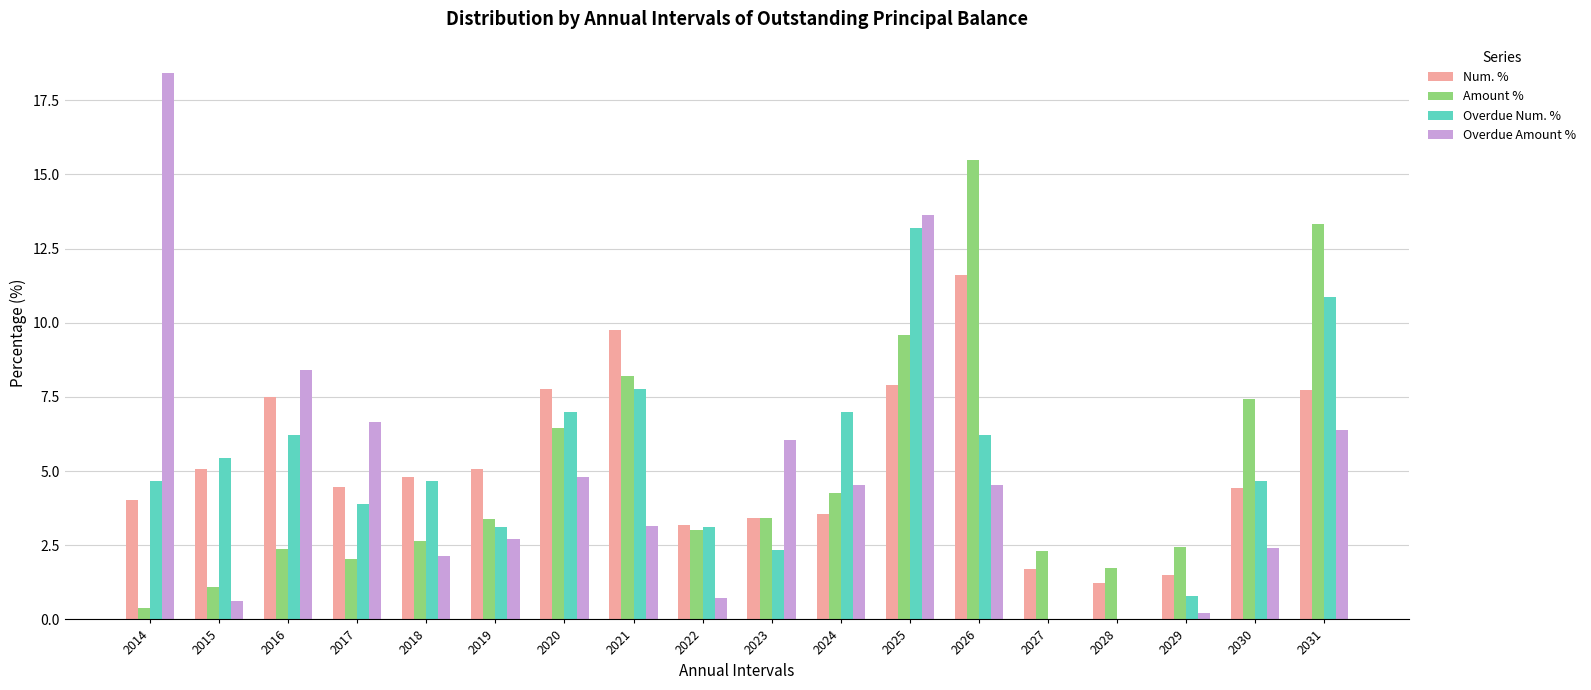

What is the difference between the Overdue Amount % values at 2027 and 2024?

4.5